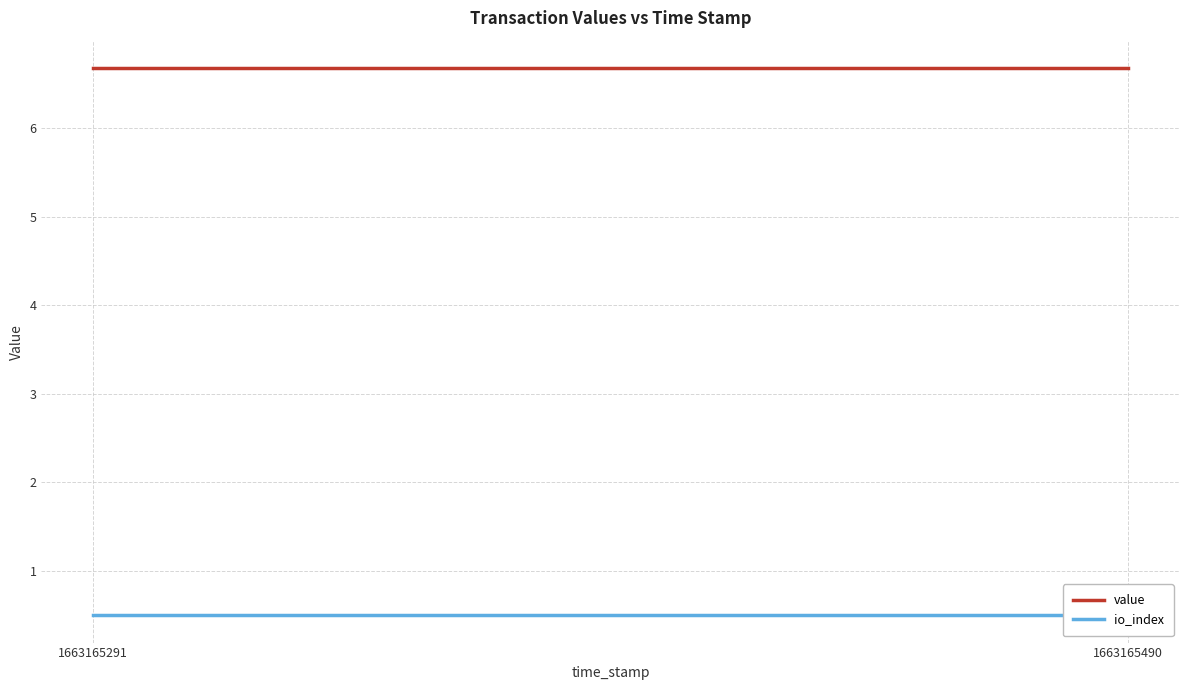

Which series has the widest spread of values?

value